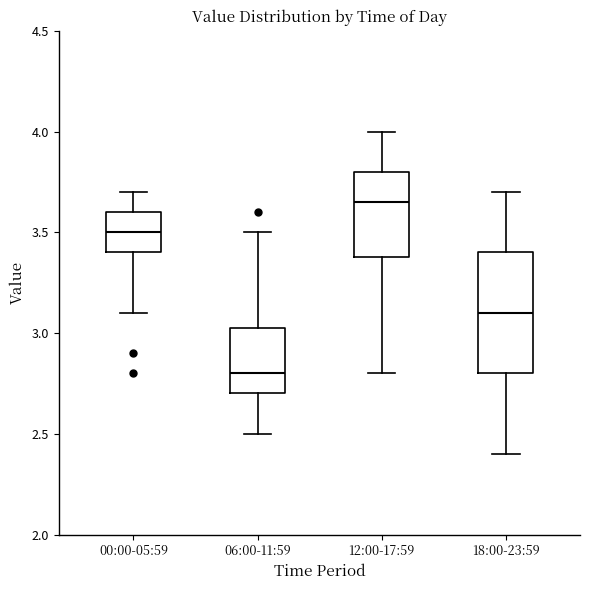

Reading left to right, transcribe this box plot: for each box, give where its median line is, the range the box spans, and where its two whiskers end, as read against the y-axis. The values are not printed on the chart, so give them approximately, as read against the axis.

00:00-05:59: median 3.50, box 3.40 to 3.60, whiskers 3.10 to 3.70
06:00-11:59: median 2.80, box 2.70 to 3.05, whiskers 2.50 to 3.50
12:00-17:59: median 3.65, box 3.40 to 3.80, whiskers 2.80 to 4.00
18:00-23:59: median 3.10, box 2.80 to 3.40, whiskers 2.40 to 3.70